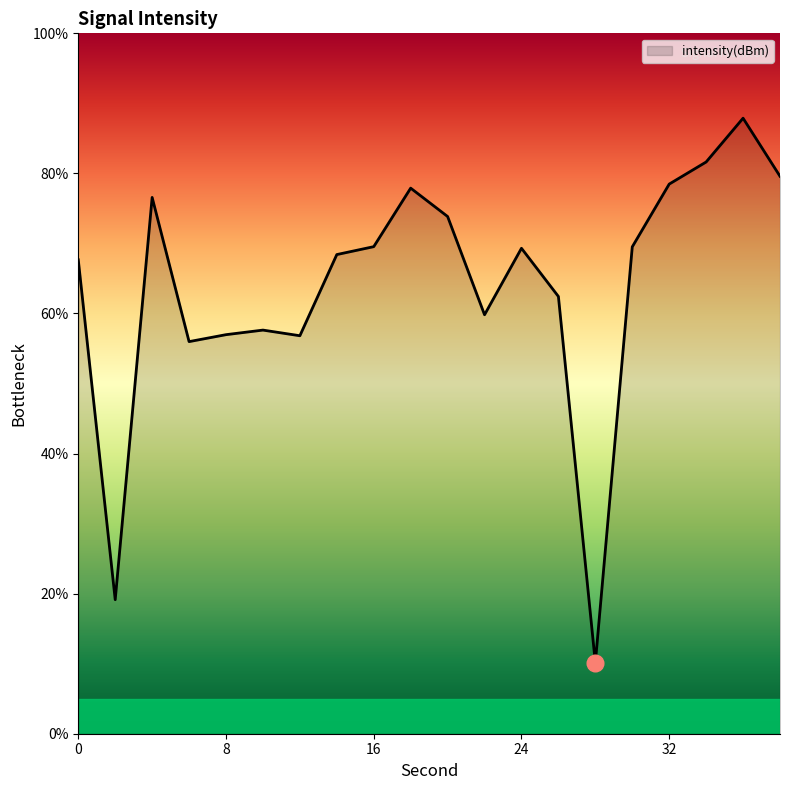

What is the difference between the second highest and minimum values?

71.5